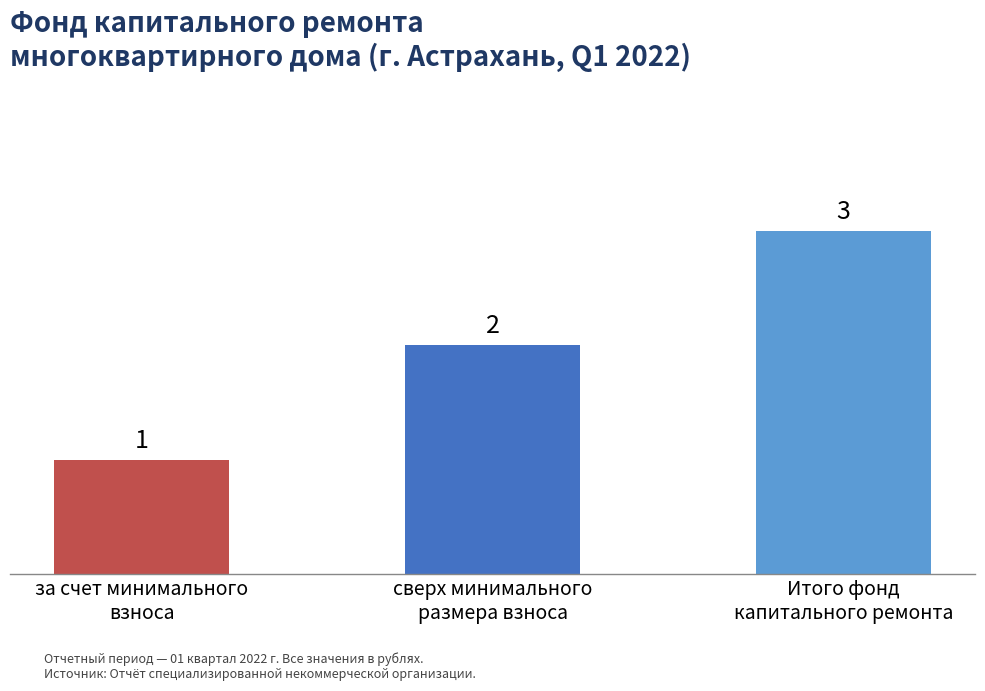

What value does the data have at сверх минимального
размера взноса?

2